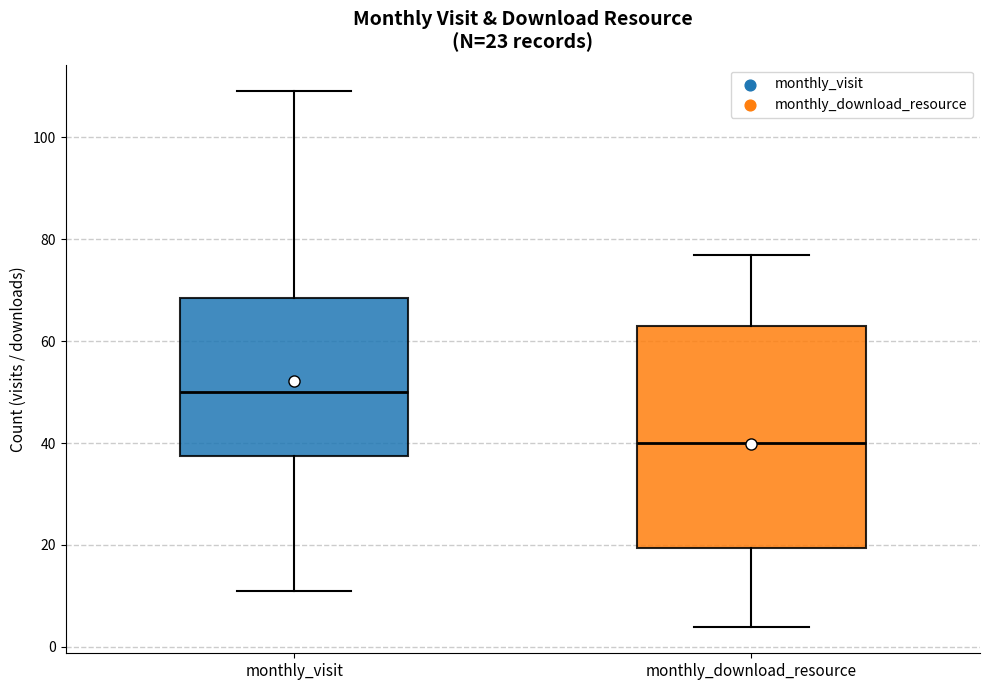

Comparing the boxes themselves (not the whiskers), which one is the tallest?

monthly_download_resource